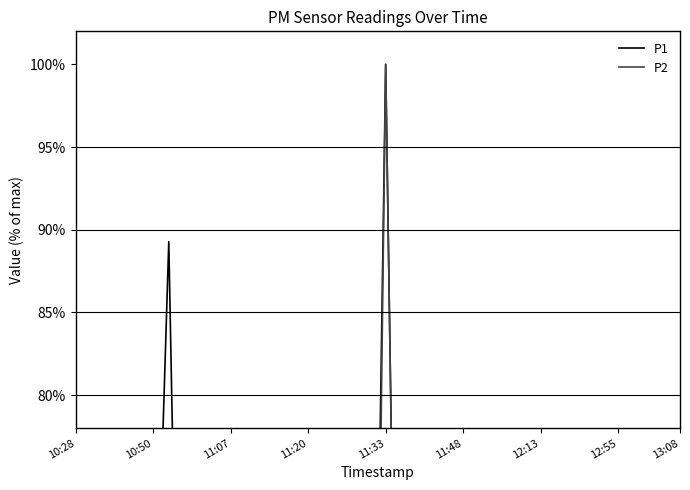

At how many categories does at least one series exceed 67?

2